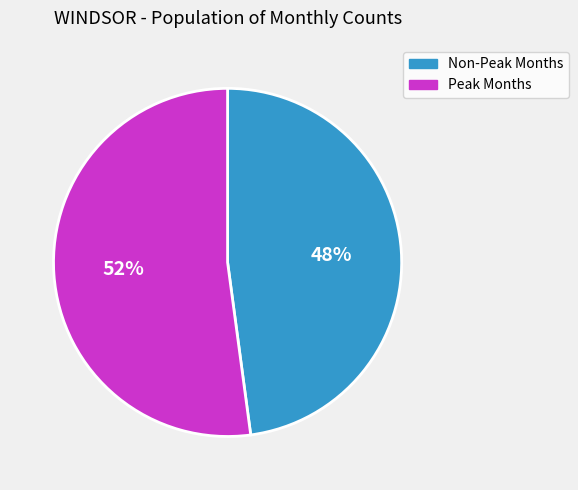

What is the majority slice?

Peak Months